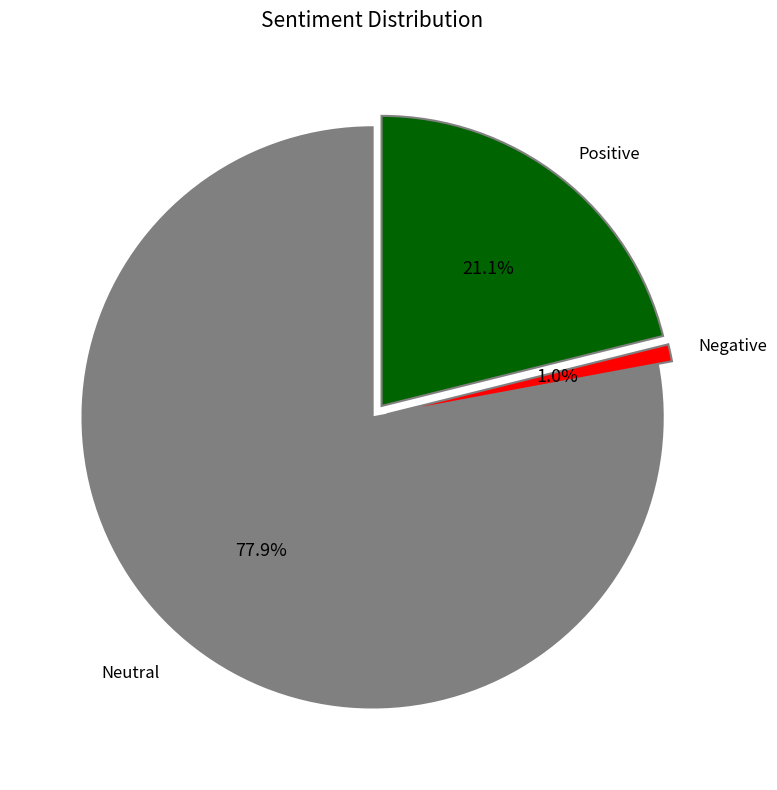

Count the number of slices in the pie.

3